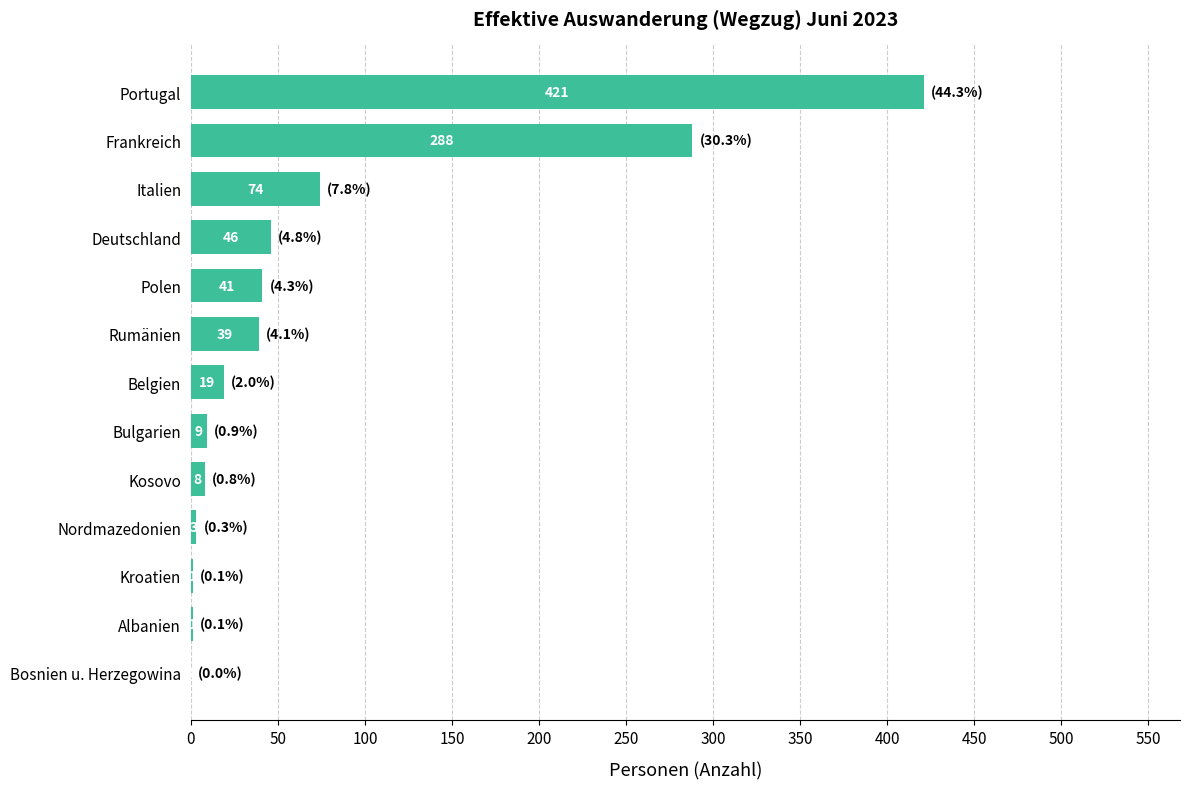

Reading bottom to top, what are all the values shown in this chart?

Bosnien u. Herzegowina=0	Albanien=1	Kroatien=1	Nordmazedonien=3	Kosovo=8	Bulgarien=9	Belgien=19	Rumänien=39	Polen=41	Deutschland=46	Italien=74	Frankreich=288	Portugal=421